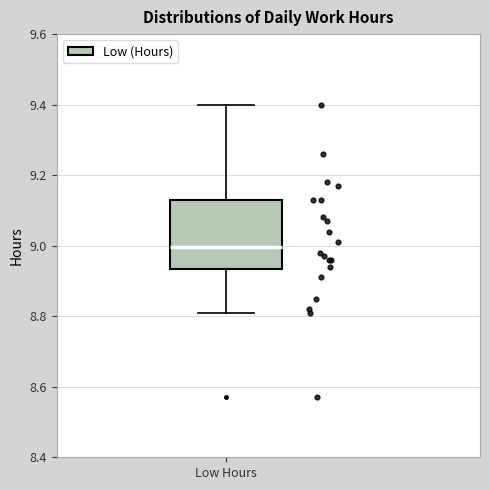

Read this box plot against the y-axis: the position of the median line, the range covered by the box, and the ends of both whiskers. The values are not printed on the chart, so give them approximately, as read against the axis.

median 9.00, box 8.94 to 9.14, whiskers 8.82 to 9.40